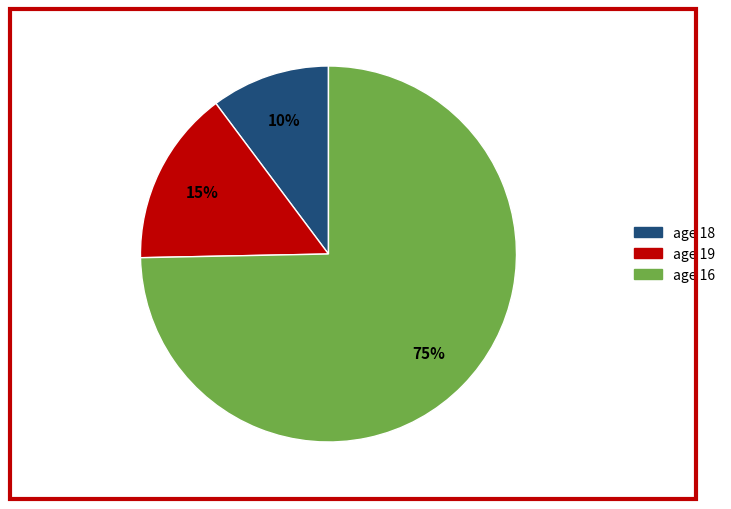

How many slices are in this pie chart?

3